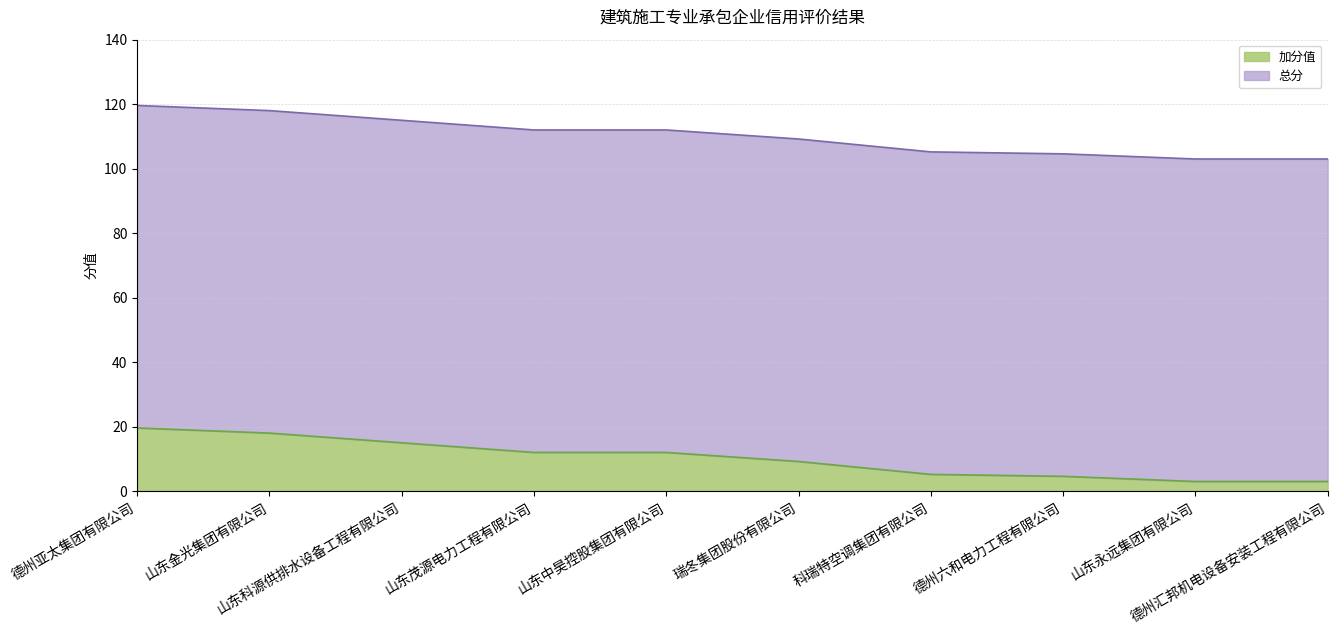

Which series has the largest total across all categories?

总分